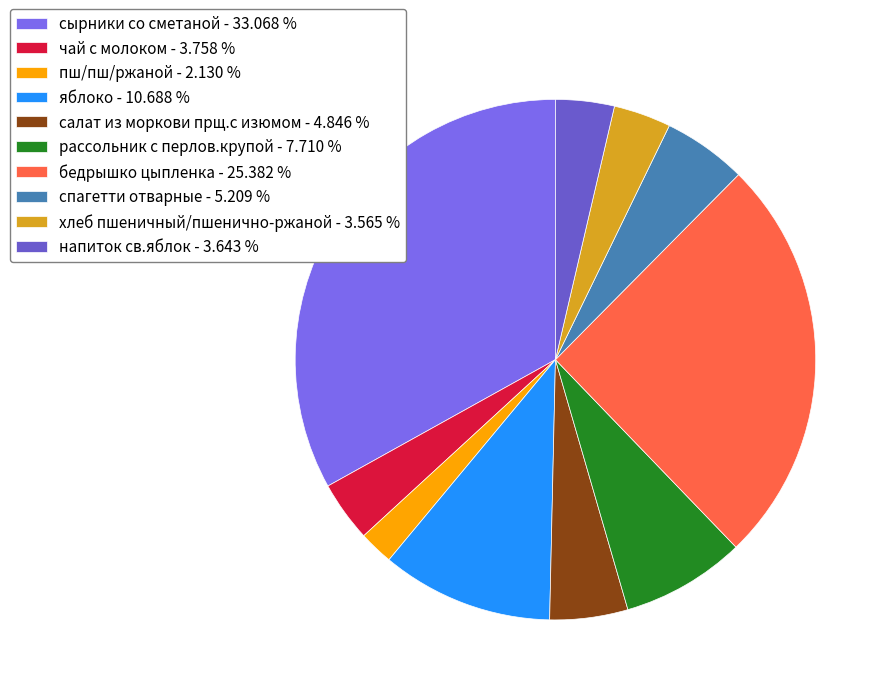

Count the number of slices in the pie.

10